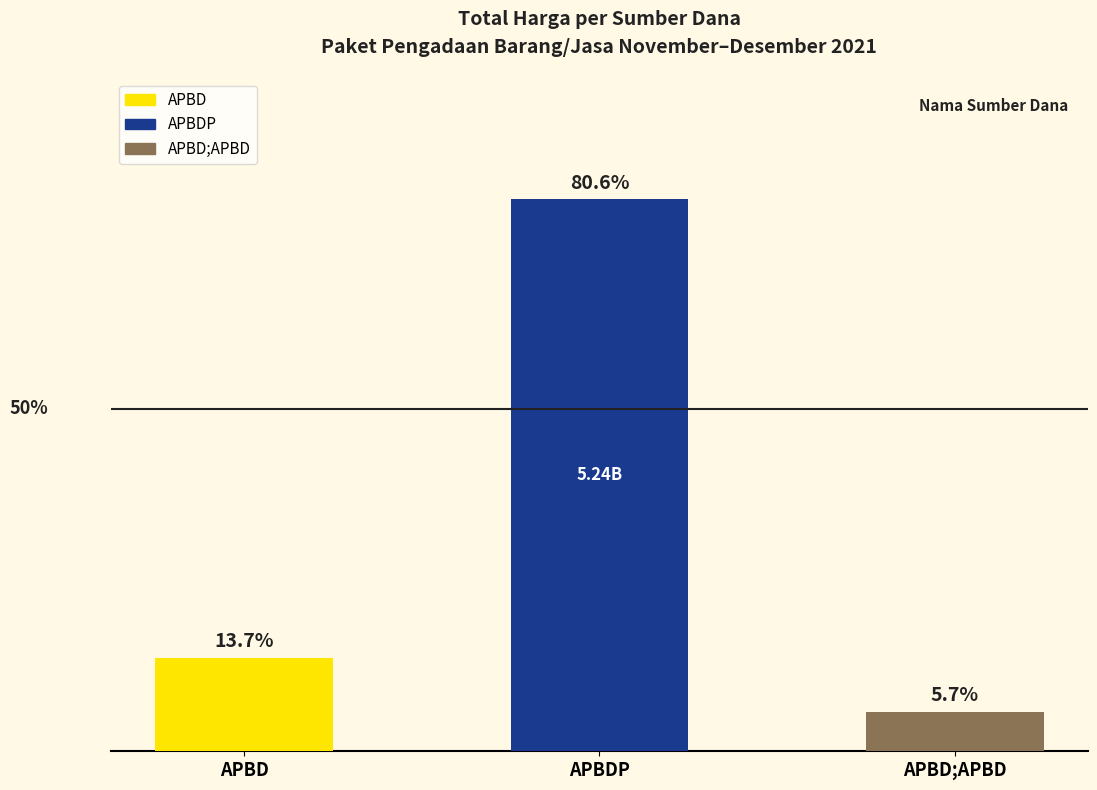

Does the chart contain any negative values?

No